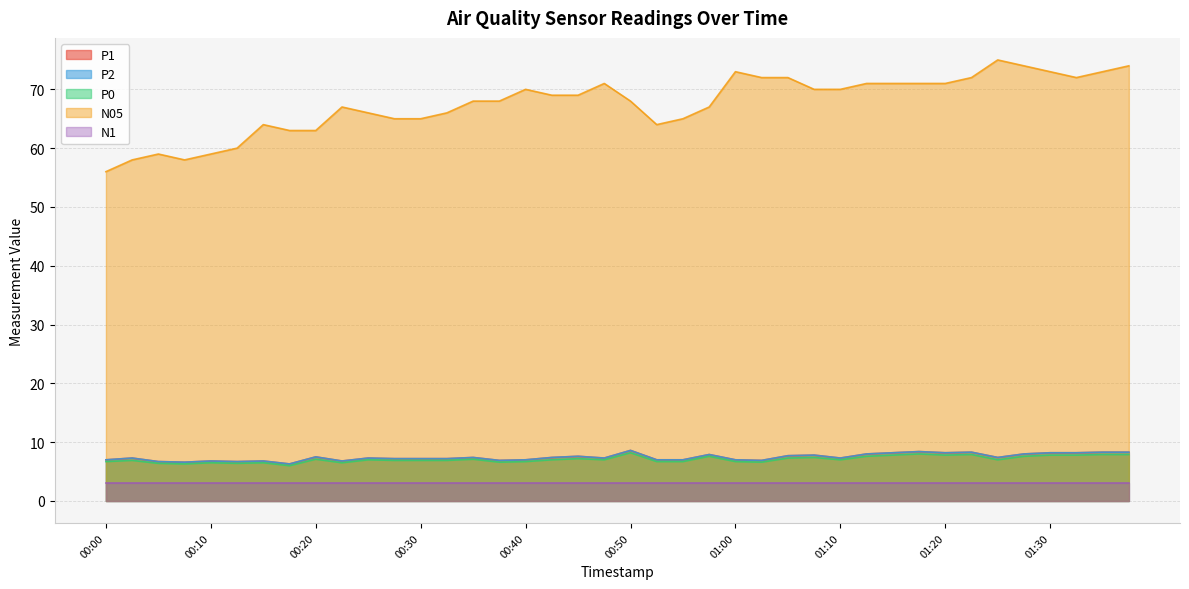

True or false: P2 and P0 intersect in this chart.

False